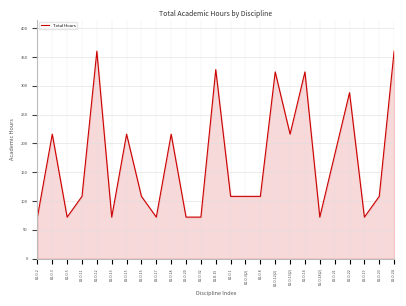

Count the values in the range 72 to 216.

19